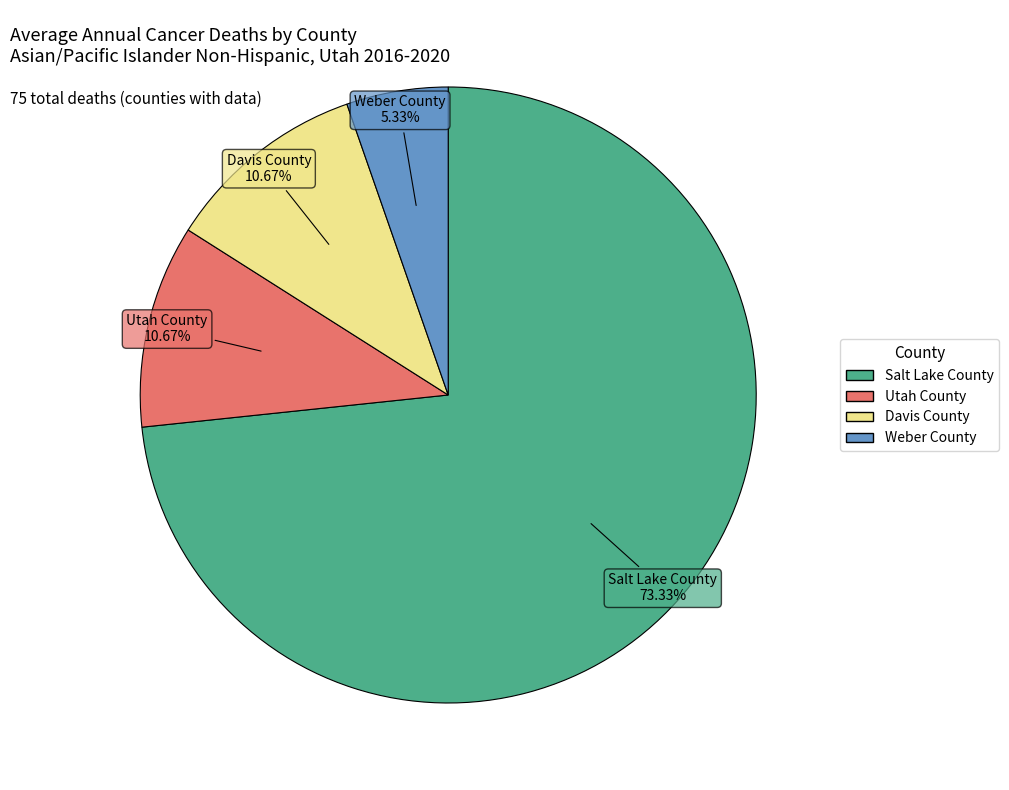

What is the ratio of the value at Utah County to the value at Davis County?

1.0